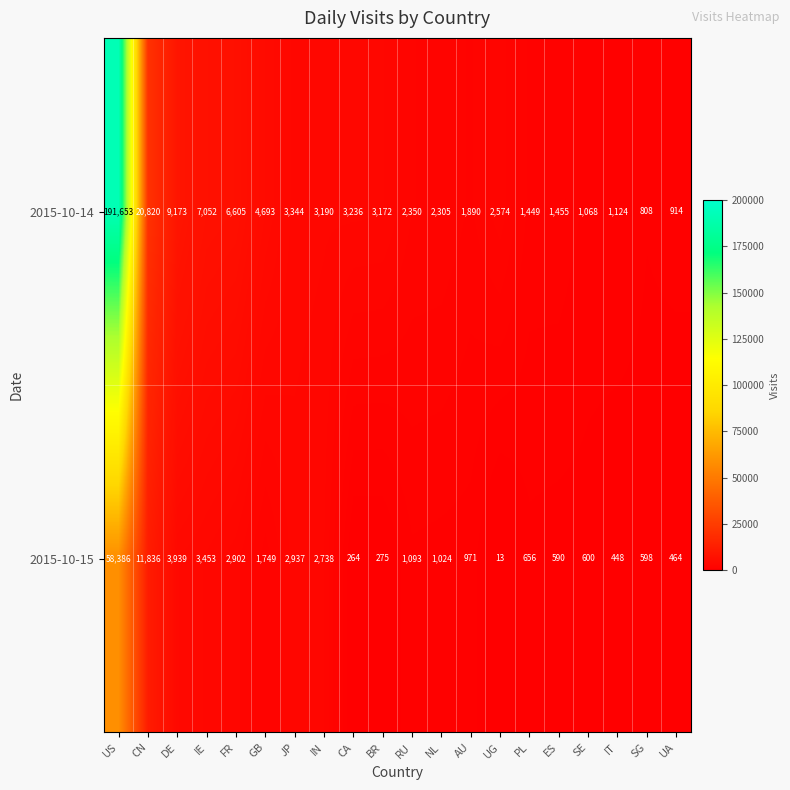

Which category has the highest value in the 2015-10-14 series?

US